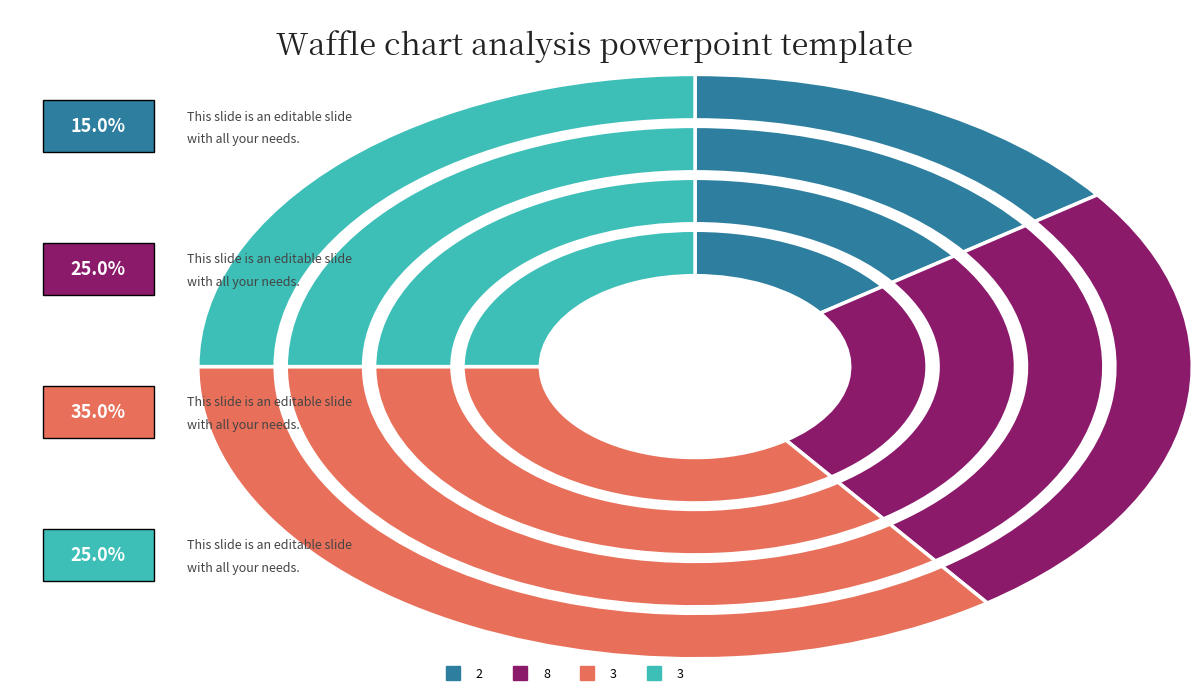

Is 9 the majority of the pie?

No